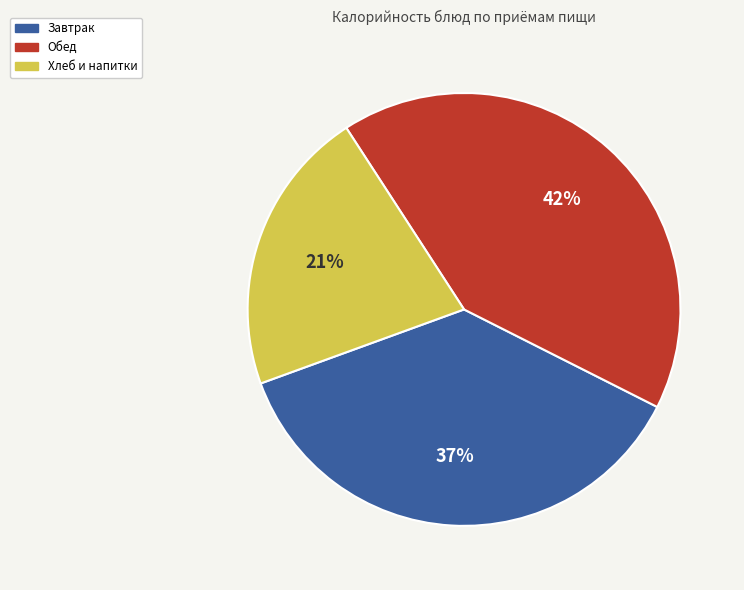

Does Завтрак account for over 50% of the chart?

No